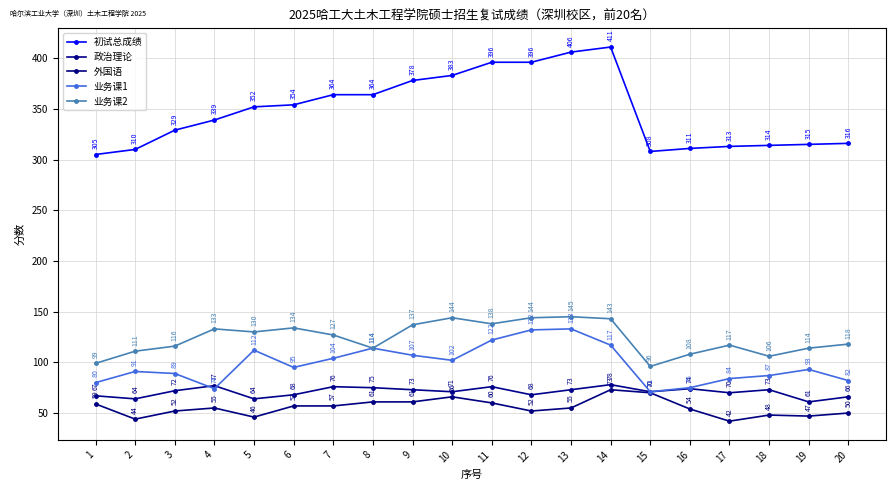

What is the difference between the highest and lowest values at 12?

344